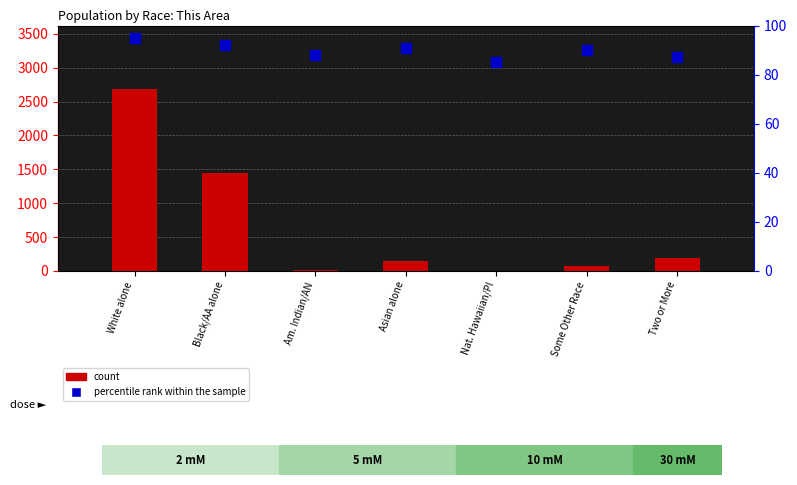

At how many categories does at least one series exceed 1049?

2